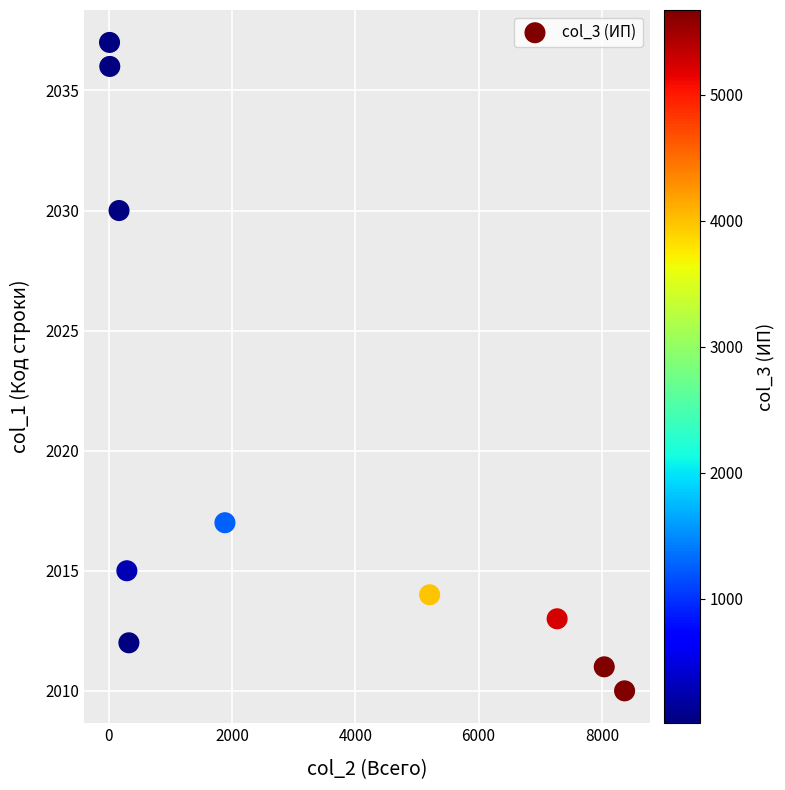

What is the average Y value?

2020